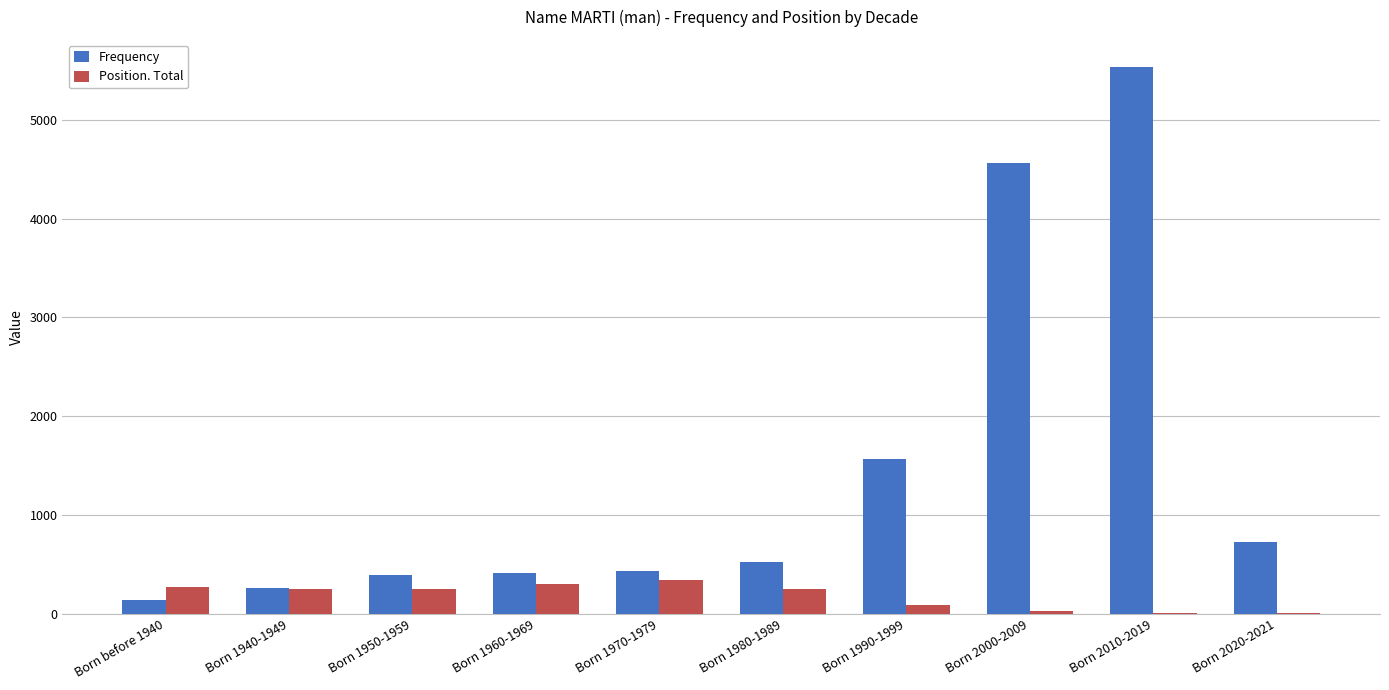

What is the maximum value shown in the chart?

5531